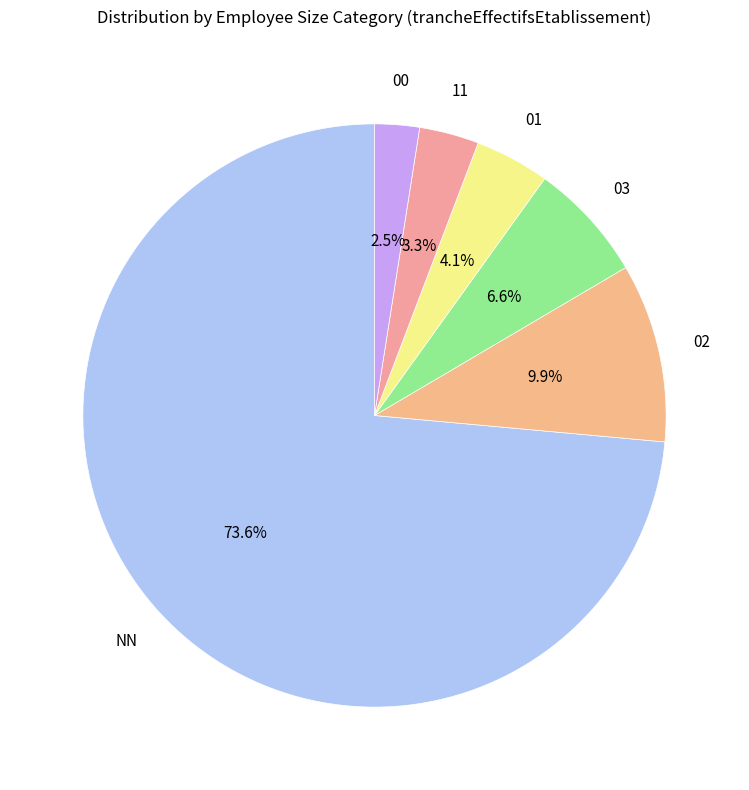

How many slices are in this pie chart?

6